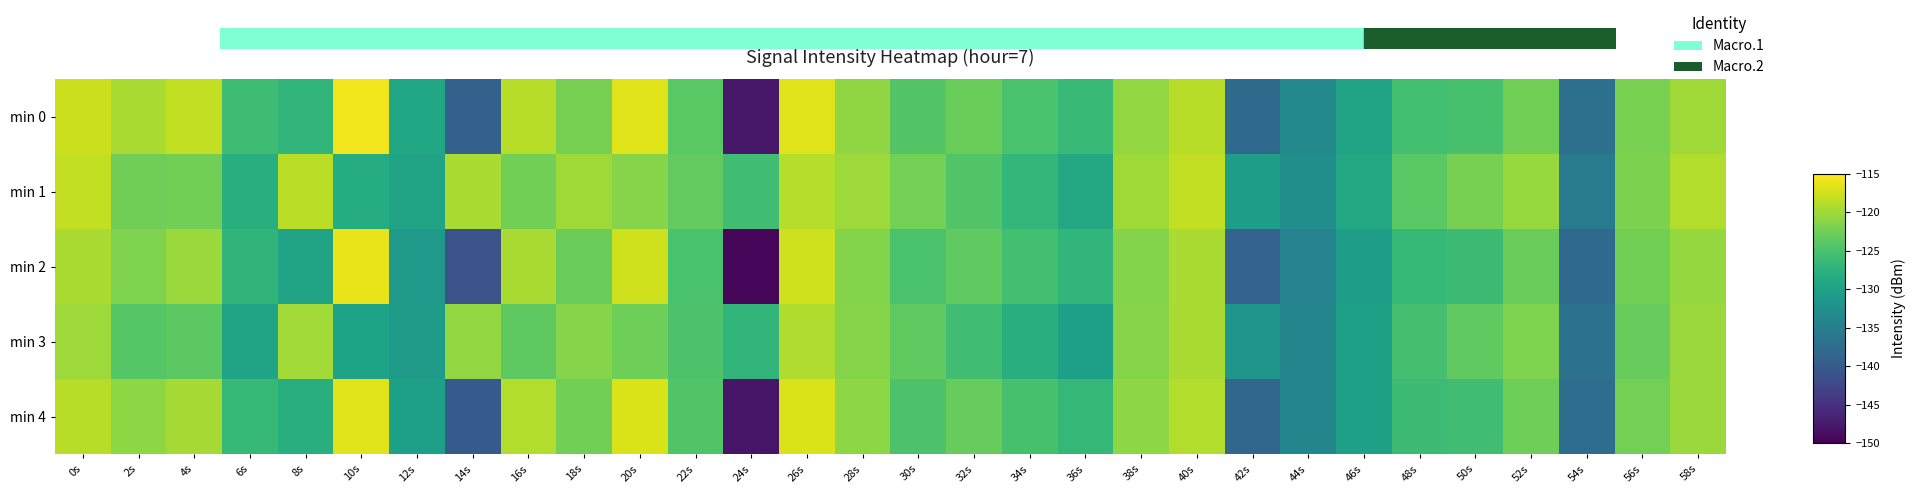

What is the sum of all min 2 values?

-3782.3